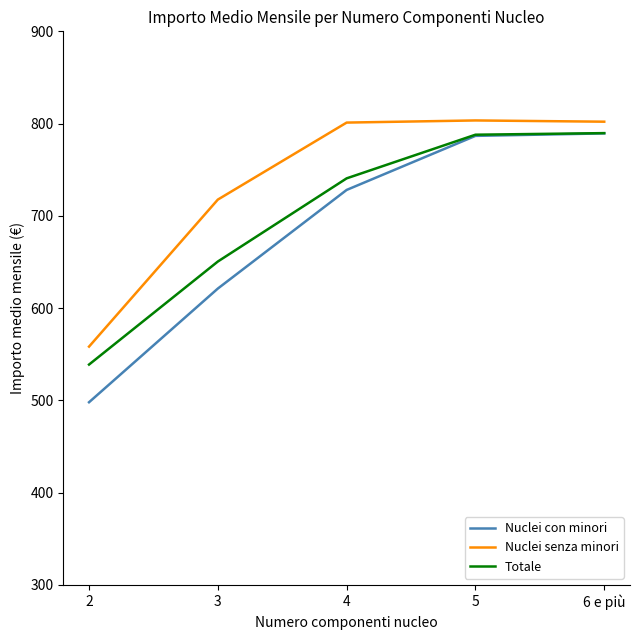

The Nuclei con minori series shows 137.8 at 2. True or false?

False